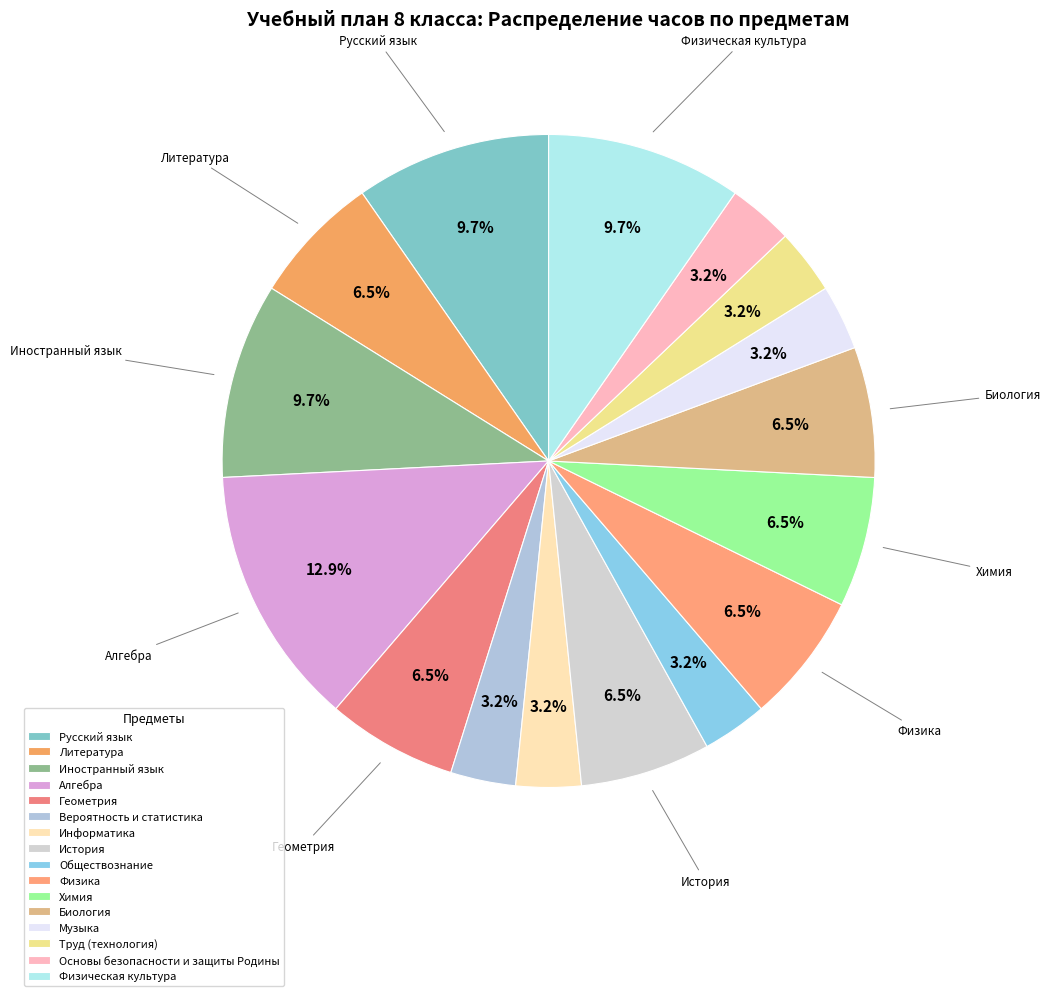

What is the largest slice in the pie chart?

Алгебра